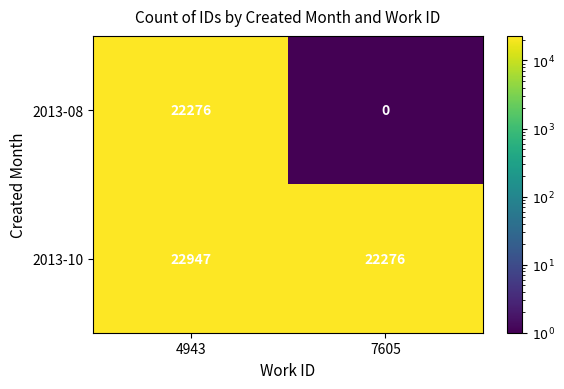

The value of 2013-10 at 7605 is 22276. True or false?

True